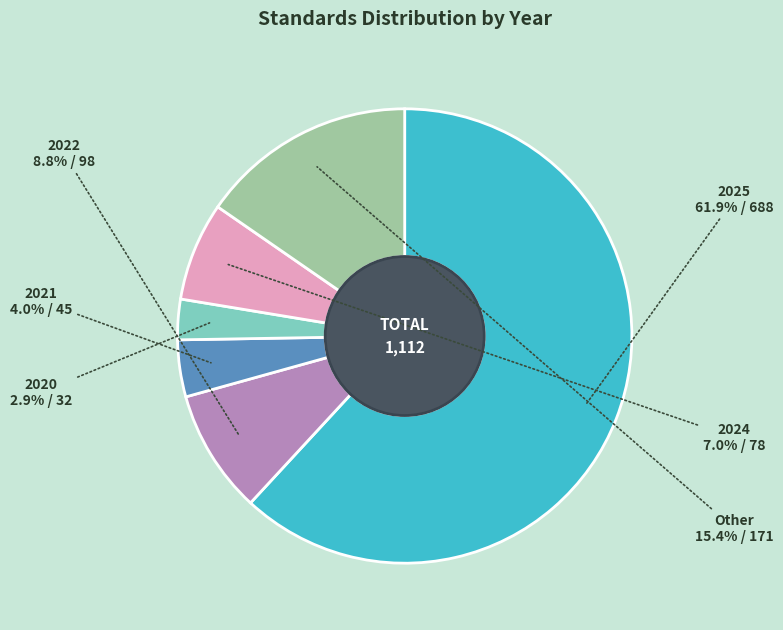

How many slices are in this pie chart?

6